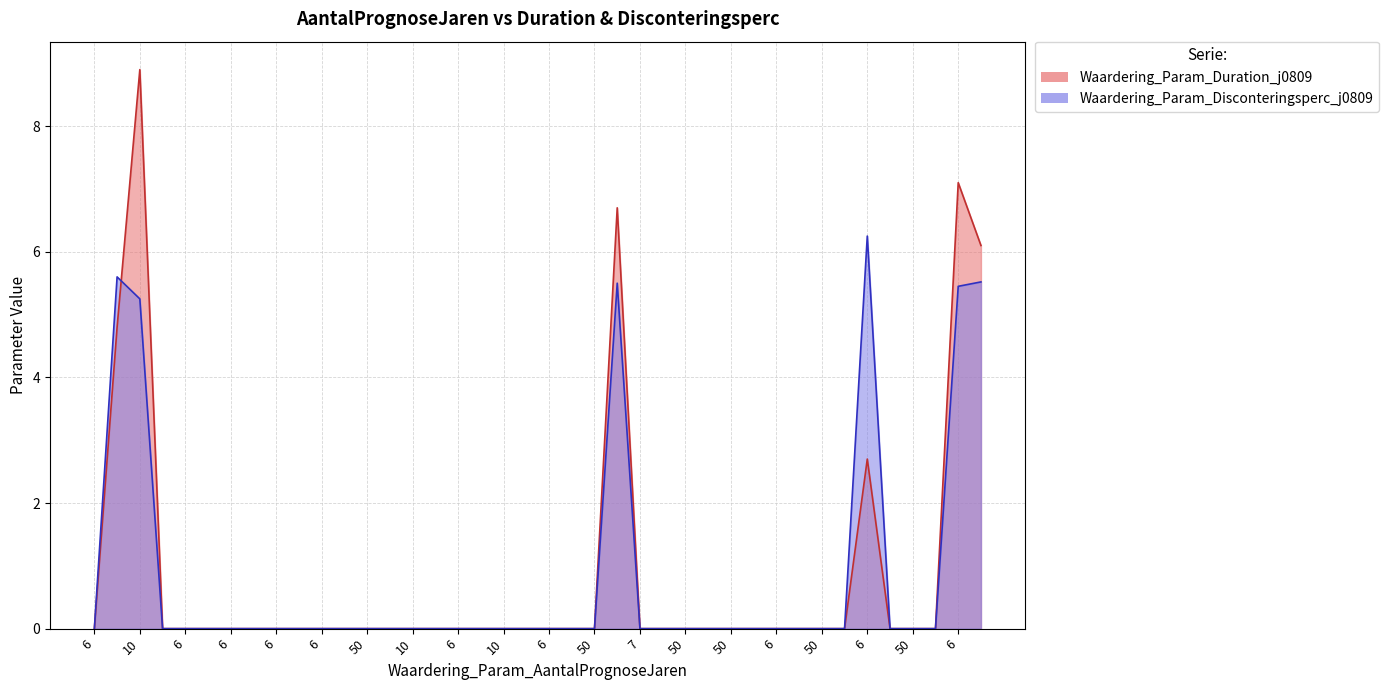

How many intersections are there between Waardering_Param_Duration_j0809 and Waardering_Param_Disconteringsperc_j0809?

1